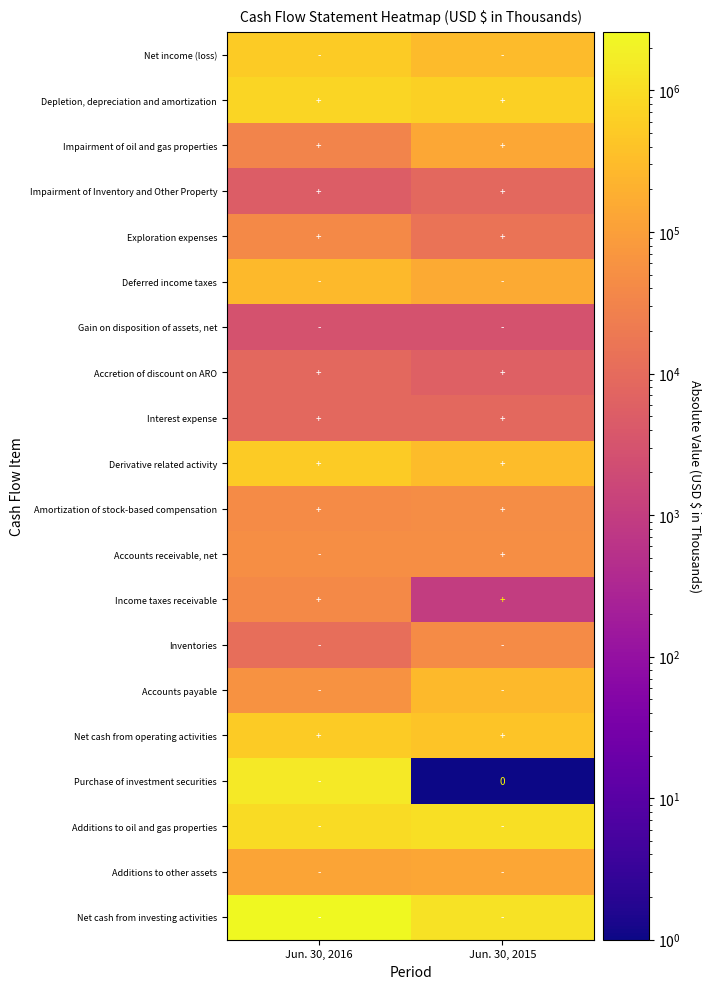

Where is Accounts receivable, net nearest to the value 50000?

Jun. 30, 2016